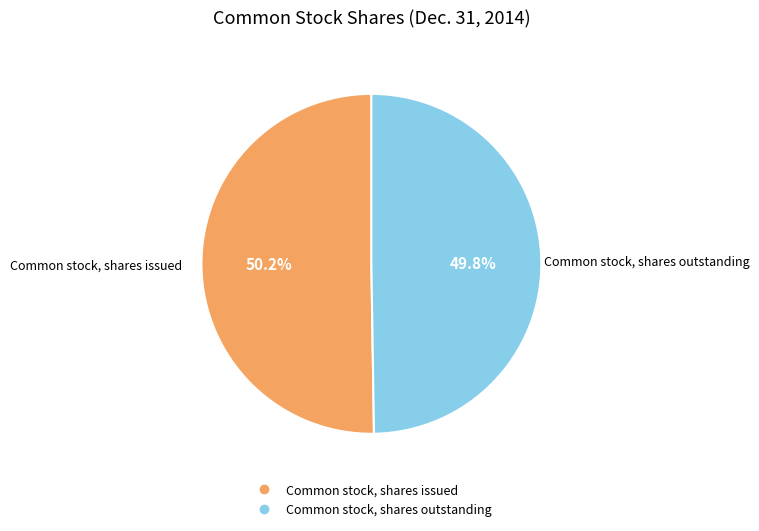

Rank the categories by value from lowest to highest.

Common stock, shares outstanding, Common stock, shares issued